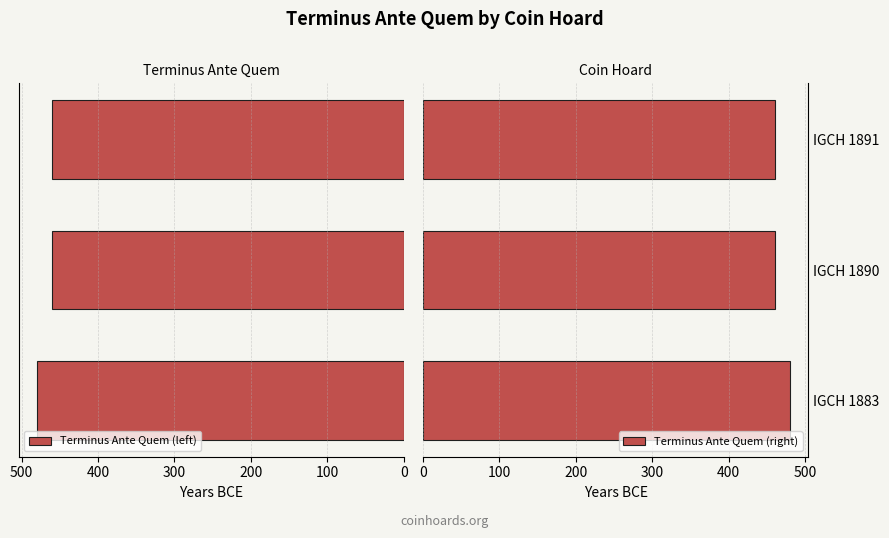

What are all the series names shown in the legend?

Terminus Ante Quem (left), Terminus Ante Quem (right)